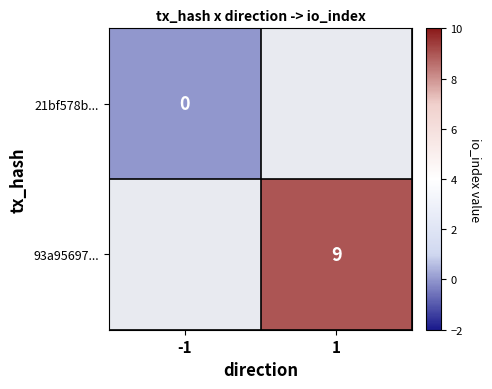

The value of 93a95697... at 1 is 9. True or false?

True